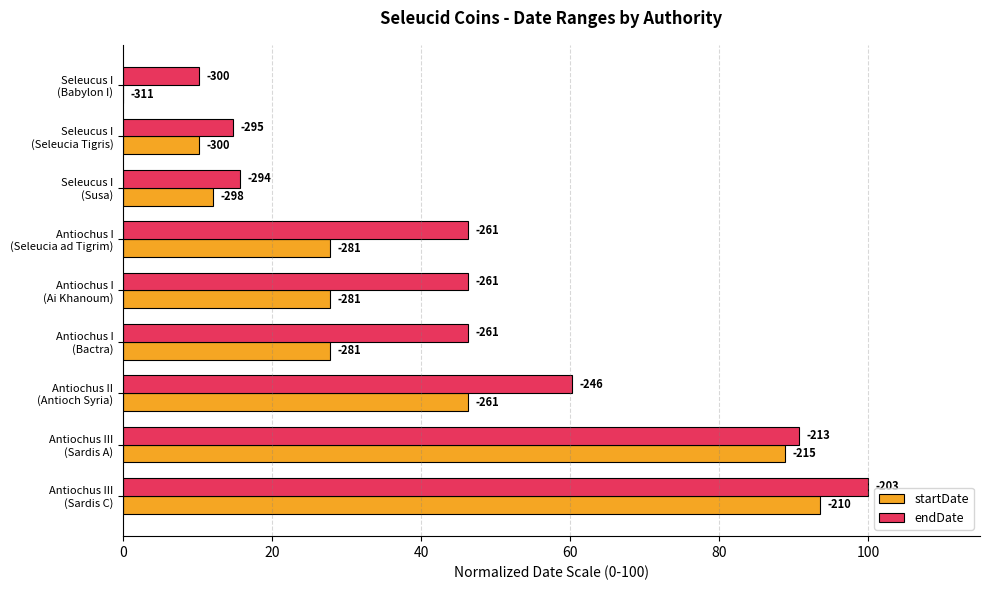

What position from the left is Seleucus I (Seleucia Tigris)?

2